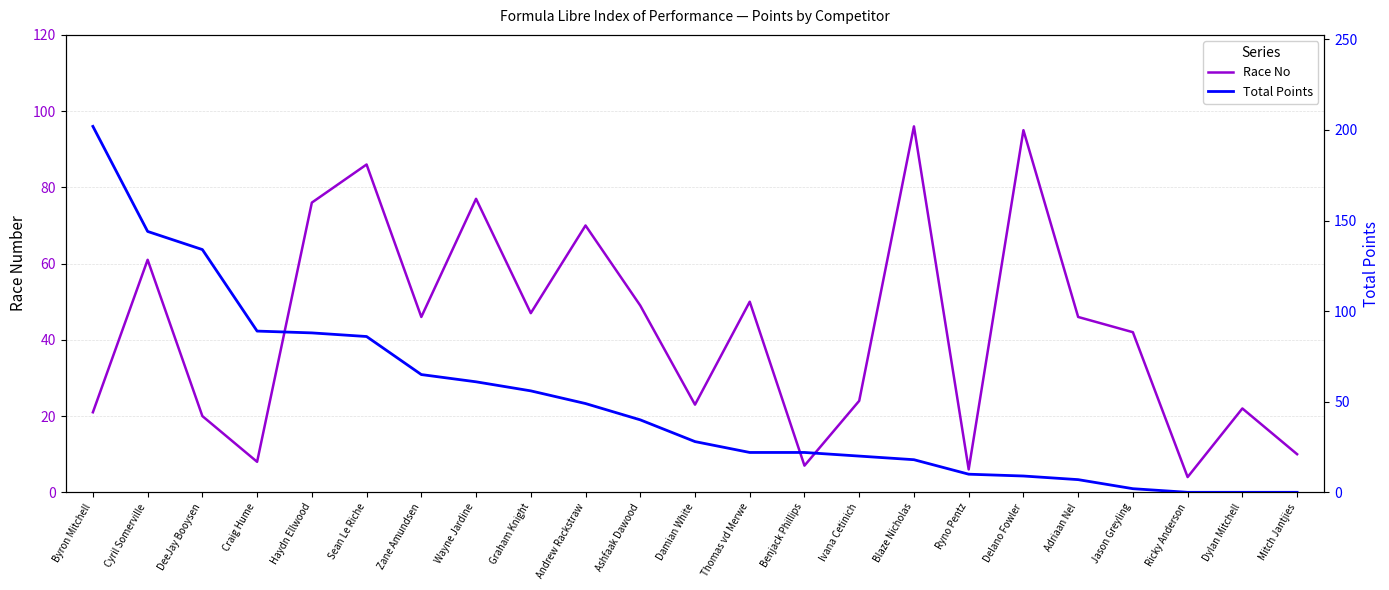

The value of Race No at Ryno Pentz is 11. True or false?

False